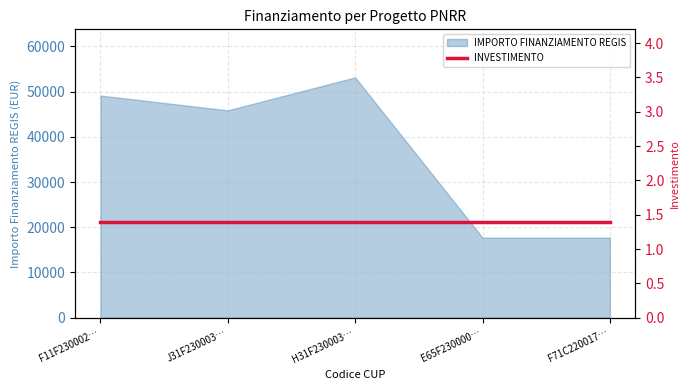

What is the value of the 2nd point from the left?

45850